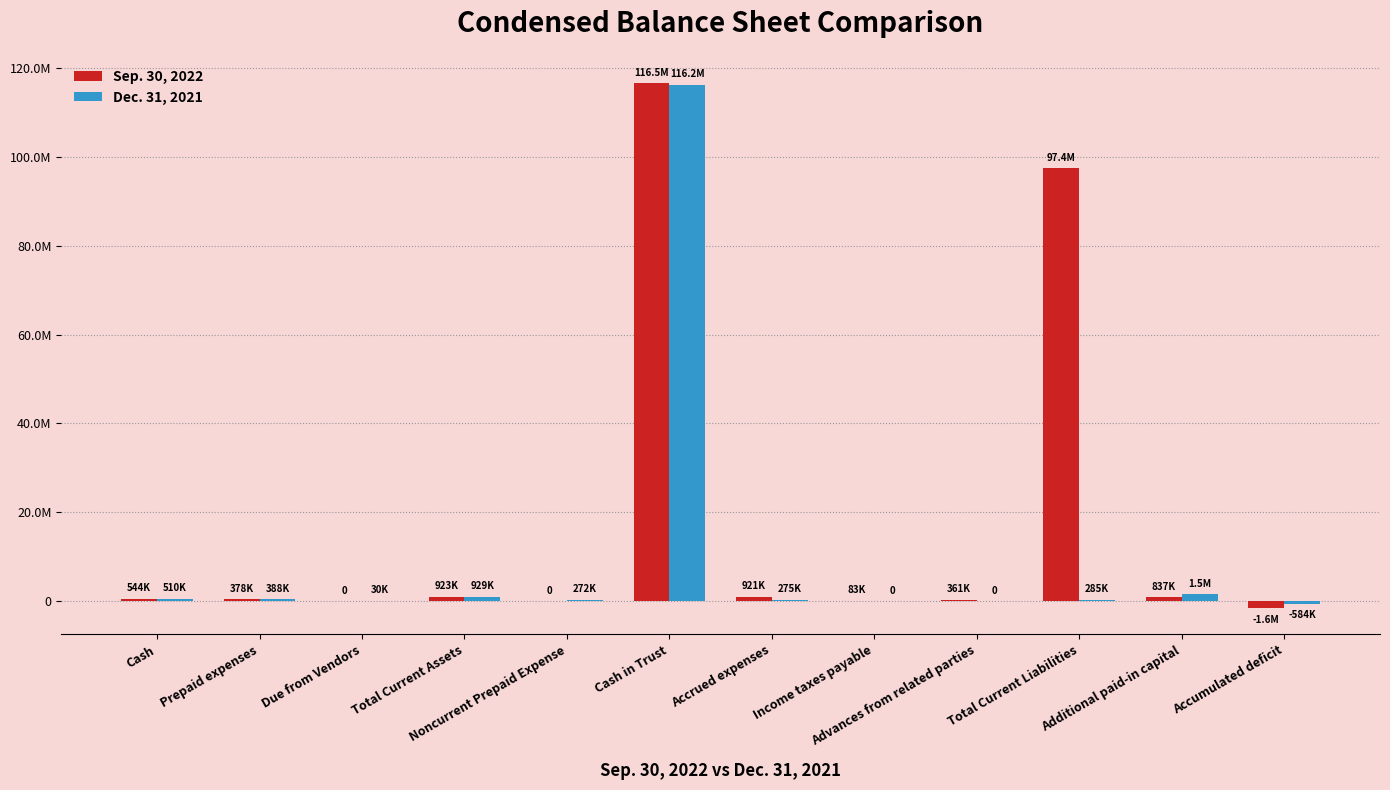

What is the value of the Sep. 30, 2022 bar at the 10th from the left?

97421484